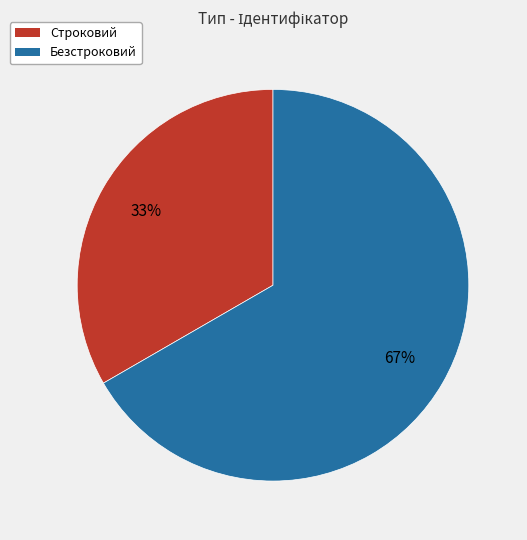

True or false: Строковий accounts for 33% of the total.

True